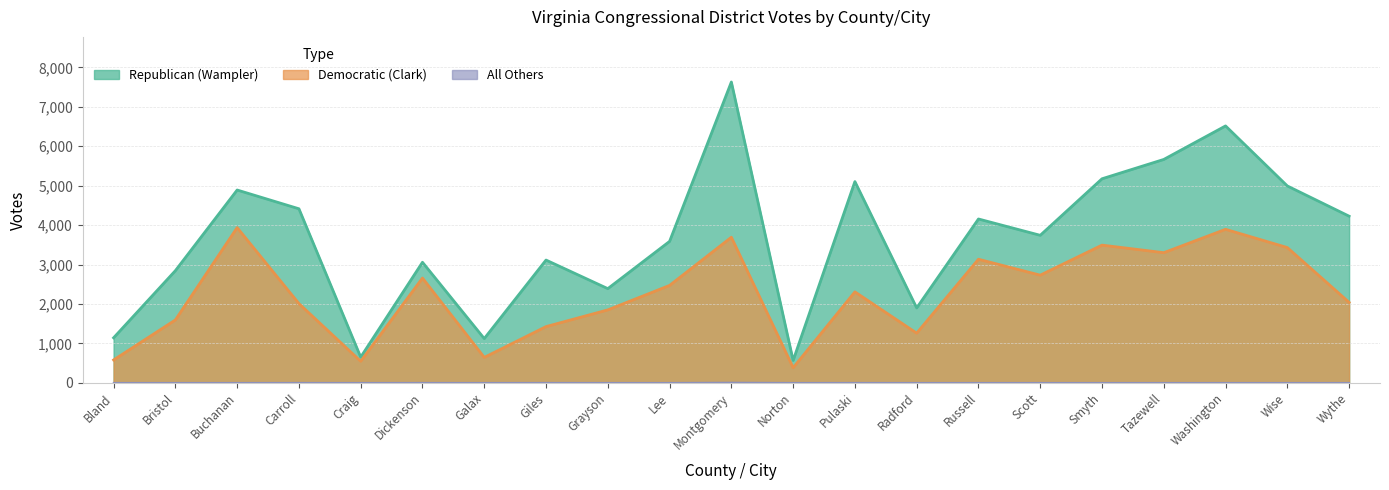

What is the sum of the Democratic (Clark) values at Smyth and Bland?

4071